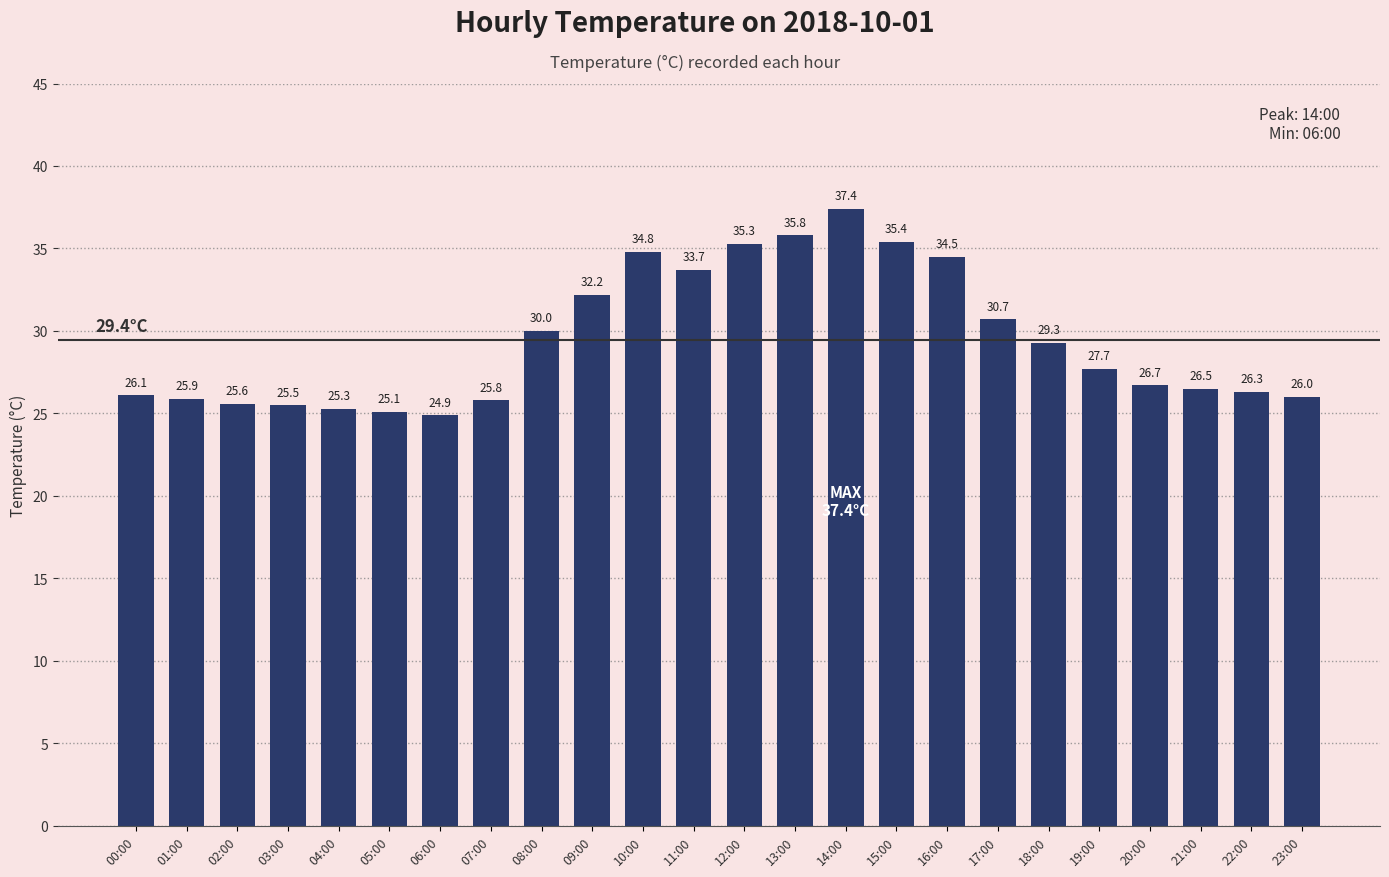

Is it true that the value at 02:00 is 25.6?

True